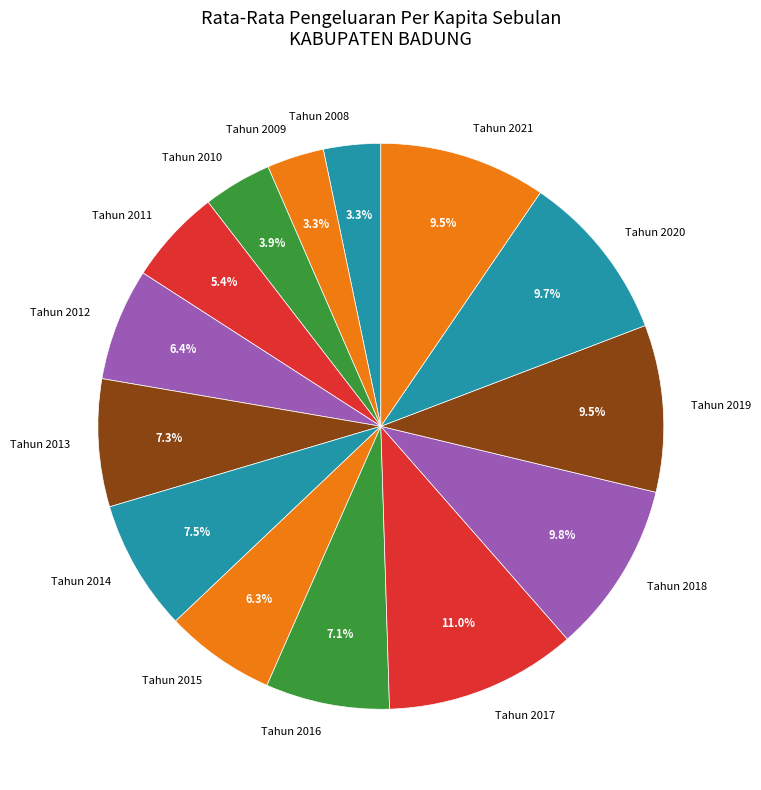

Count the number of slices in the pie.

14